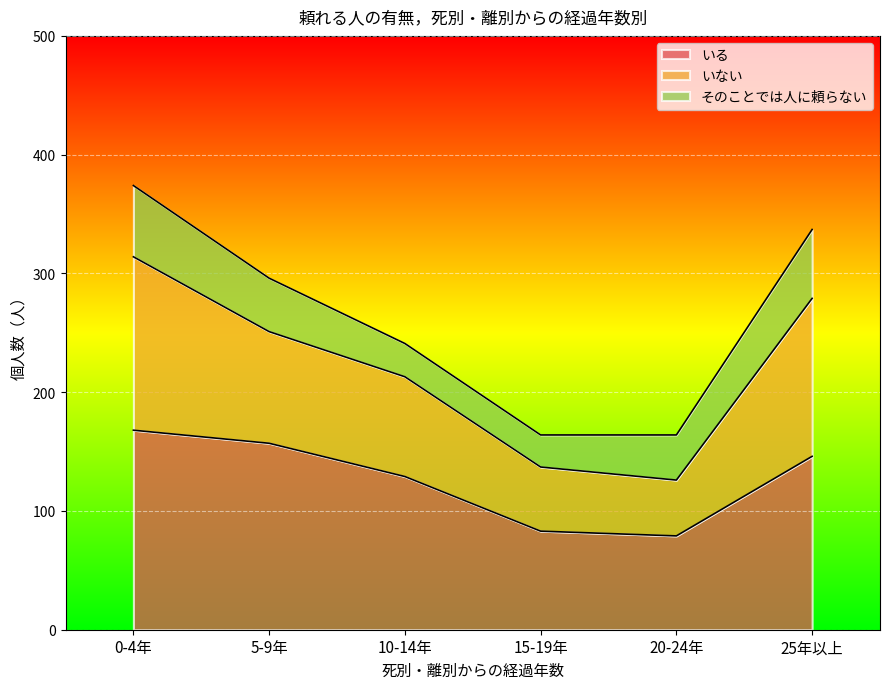

Is it true that いる equals 42 at 10-14年?

False